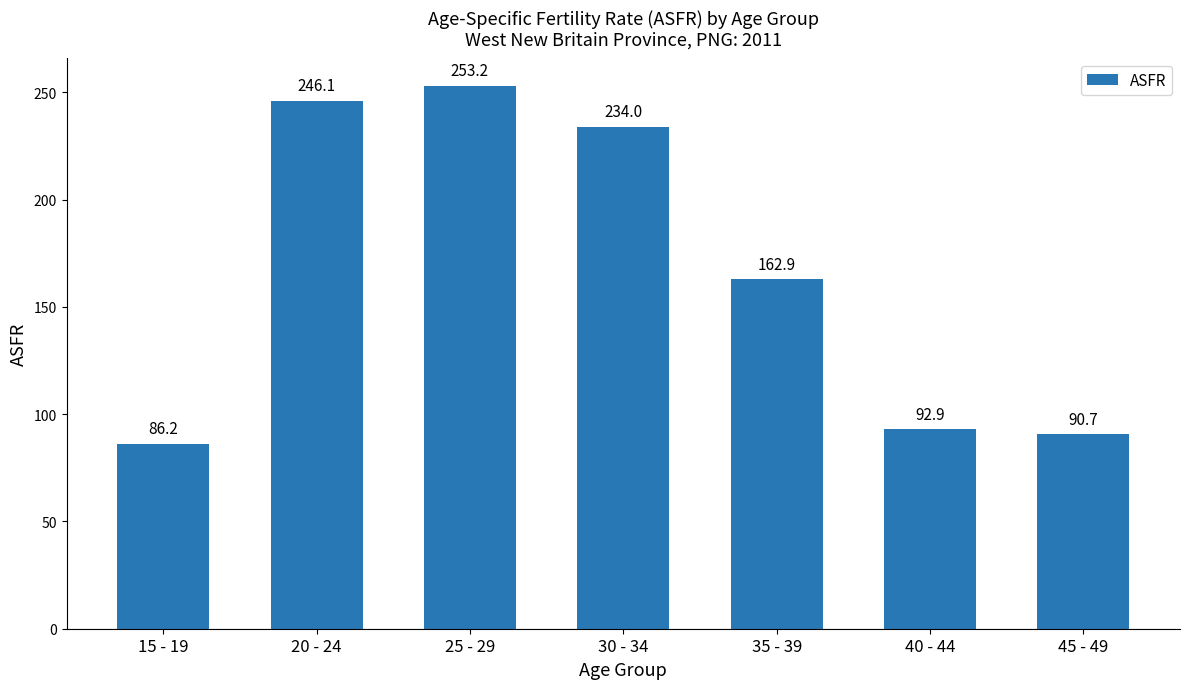

The value at 40 - 44 is 92.9. True or false?

True